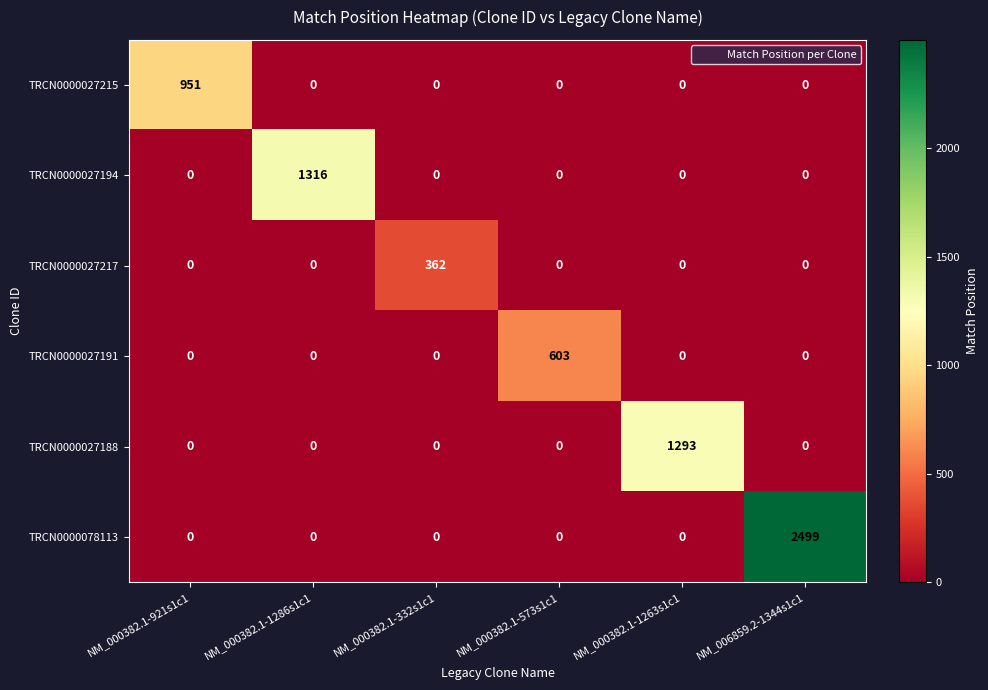

True or false: TRCN0000027188 has a value of 0 at NM_000382.1-1286s1c1.

True